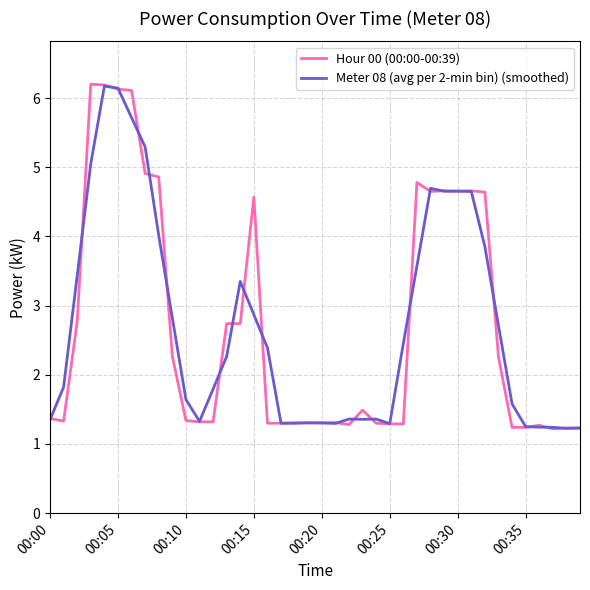

What is the maximum value for Meter 08 (avg per 2-min bin) (smoothed)?

6.2